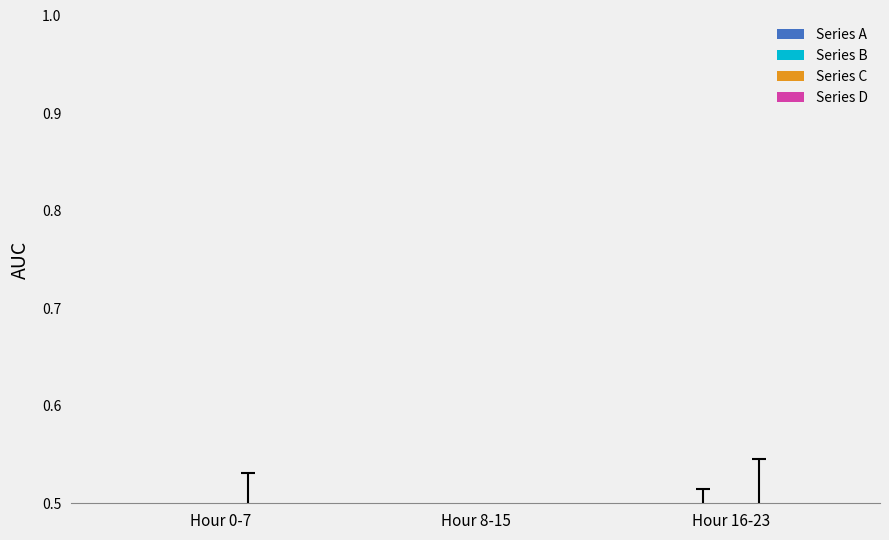

Reading left to right, list all the values displayed in this chart.

Series A: 0.4	0.3	0.4
Series B: 0.4	0.4	0.5
Series C: 0.5	0.4	0.5
Series D: 0.4	0.3	0.4